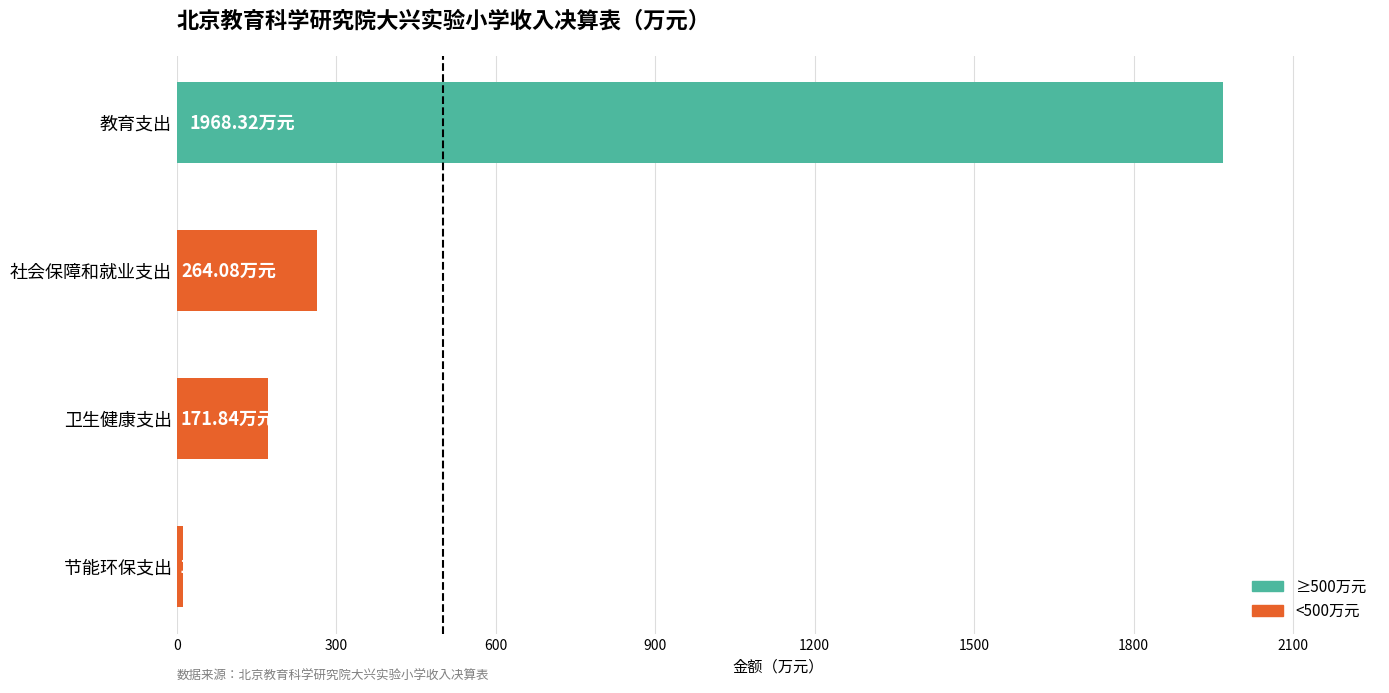

What is the greatest value displayed?

1968.3